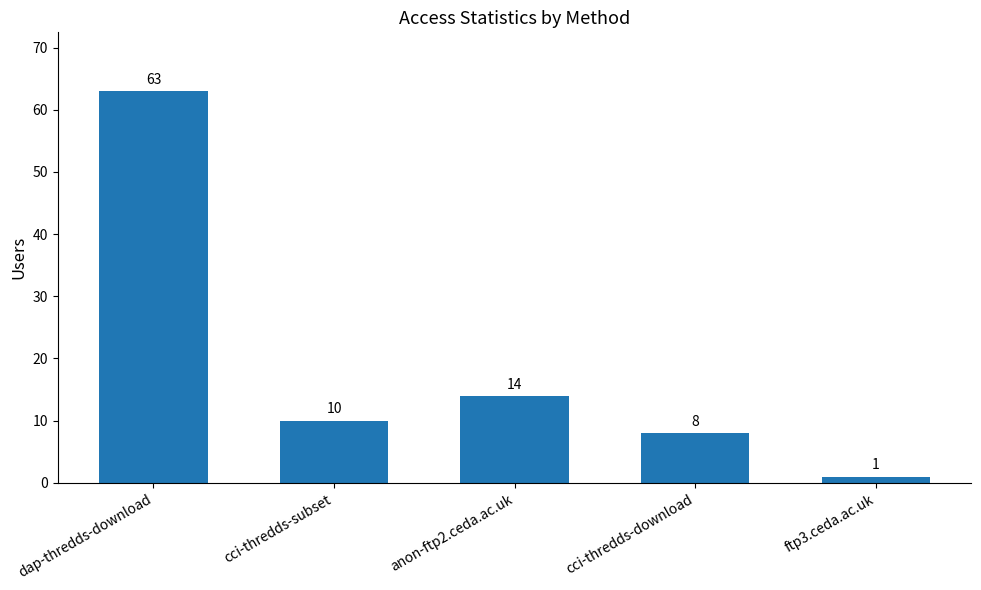

What is the approximate value at cci-thredds-subset?

10